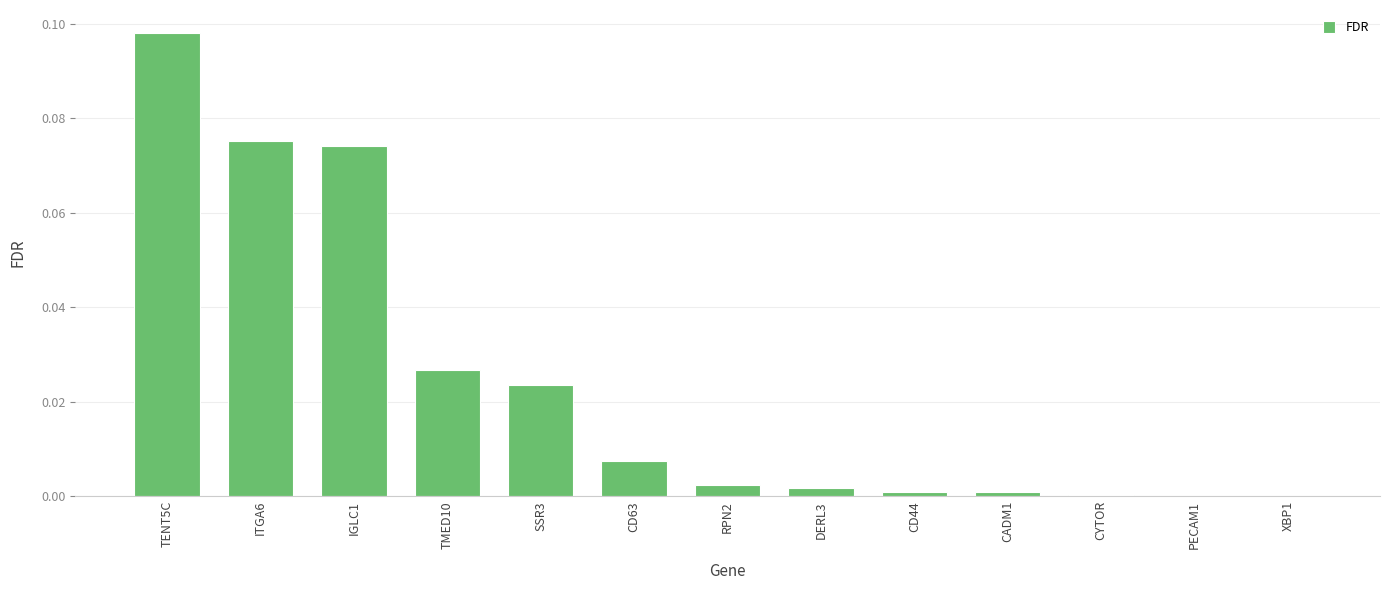

Which label corresponds to the largest value in the chart?

TENT5C